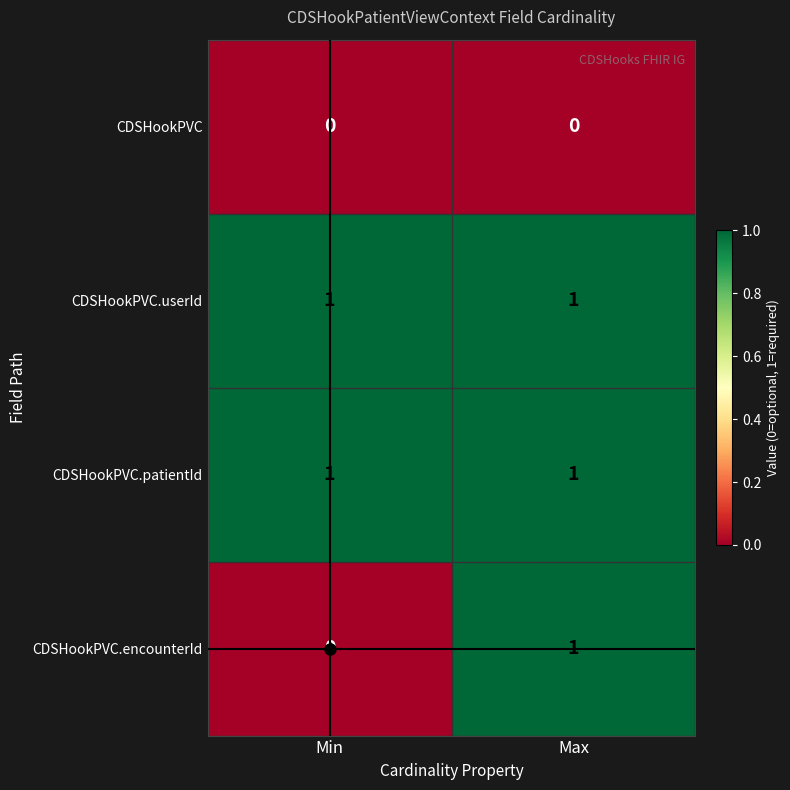

Which category has the lowest value in the CDSHookPVC.encounterId series?

Min